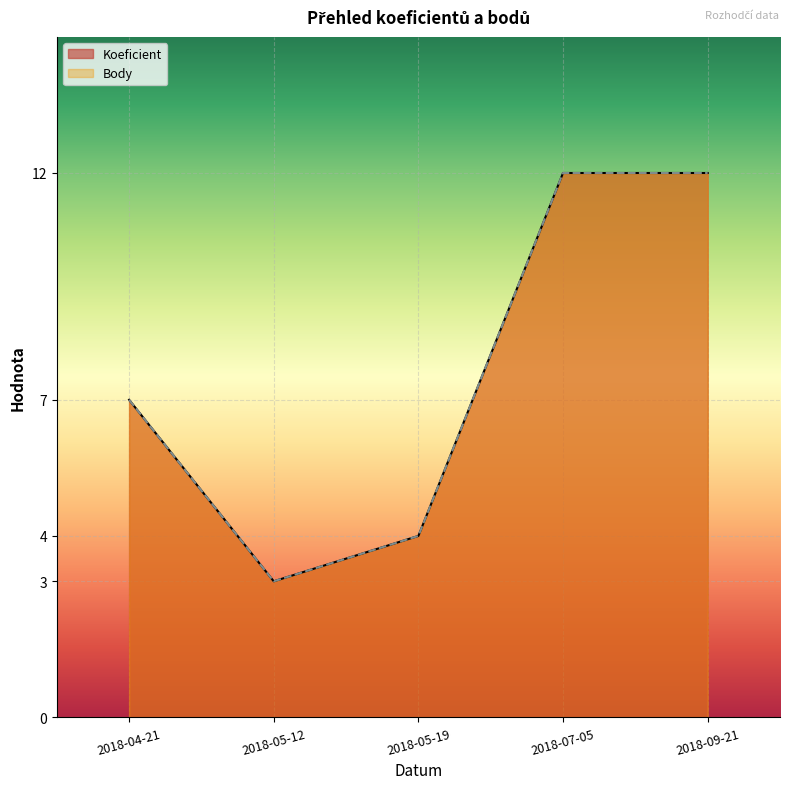

The Koeficient series shows 4 at 2018-05-19. True or false?

True